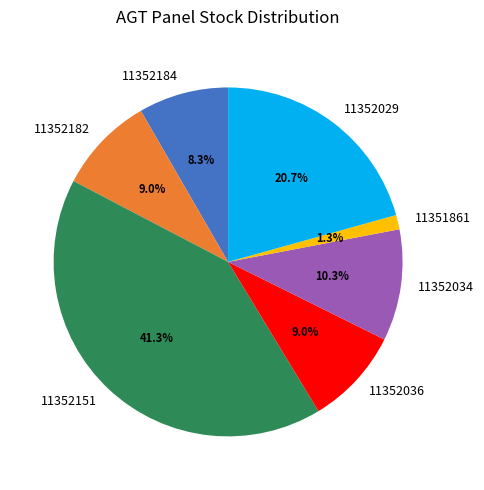

Is there any slice that represents more than half of the pie?

No